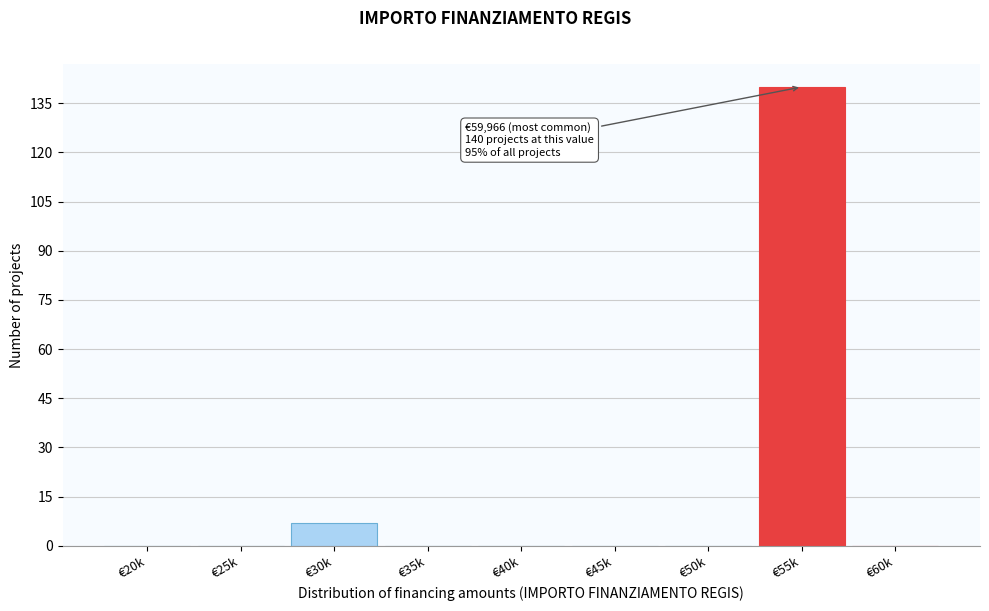

Reading left to right, extract all data points from this chart.

€20k=0	€25k=0	€30k=7	€35k=0	€40k=0	€45k=0	€50k=0	€55k=140	€60k=0